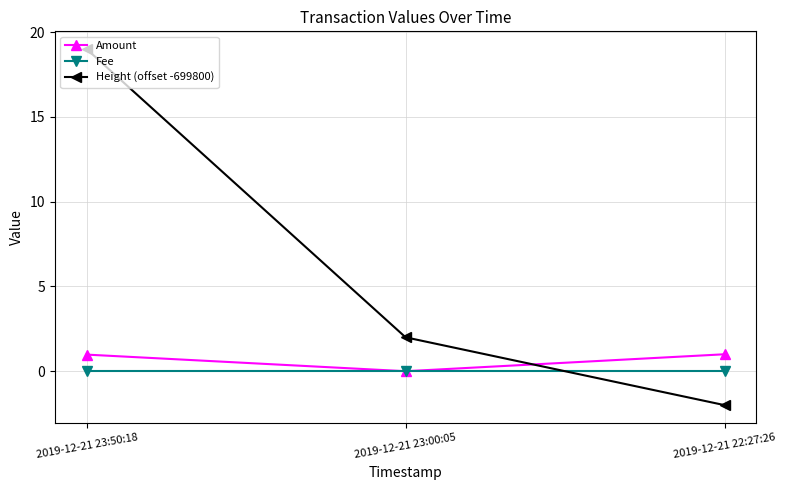

Which category has the lowest value across all series?

2019-12-21 22:27:26